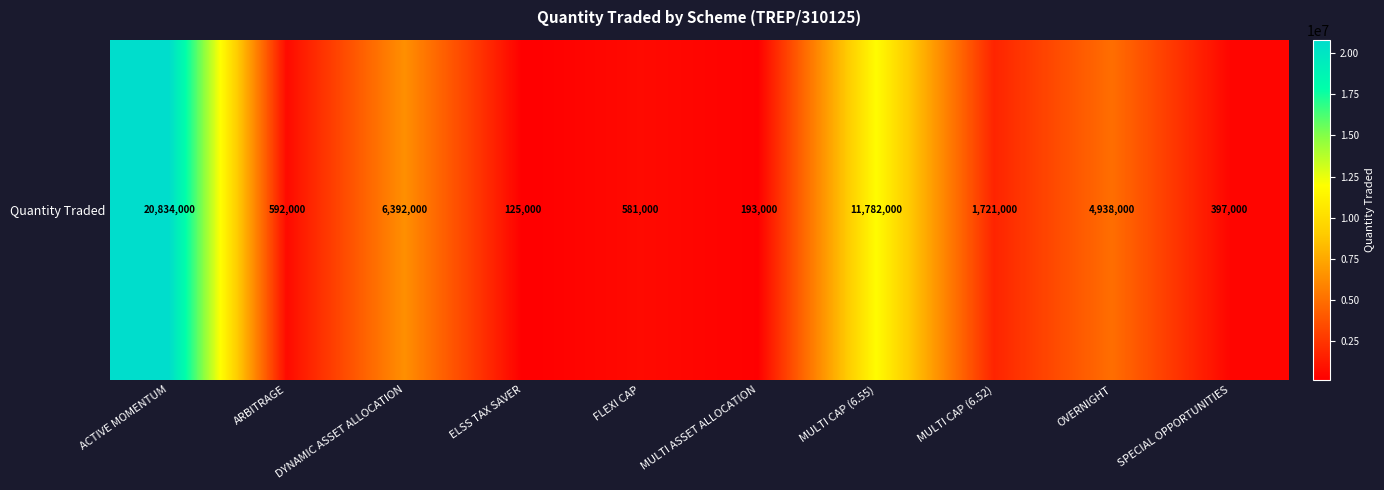

What is the sum of the values at ACTIVE MOMENTUM and FLEXI CAP?

21415000